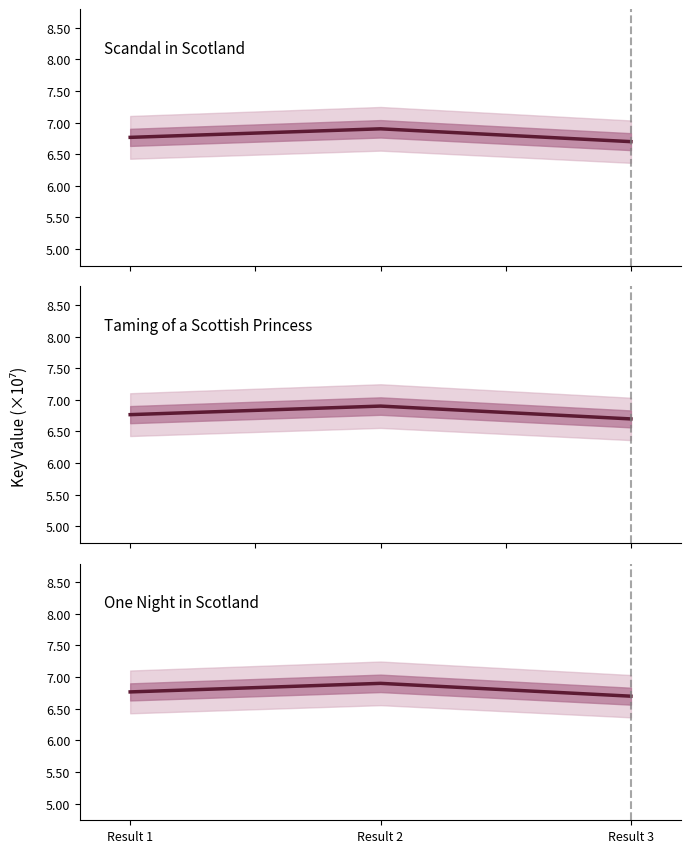

Rank the categories by One Night in Scotland value from lowest to highest.

Result 3, Result 1, Result 2